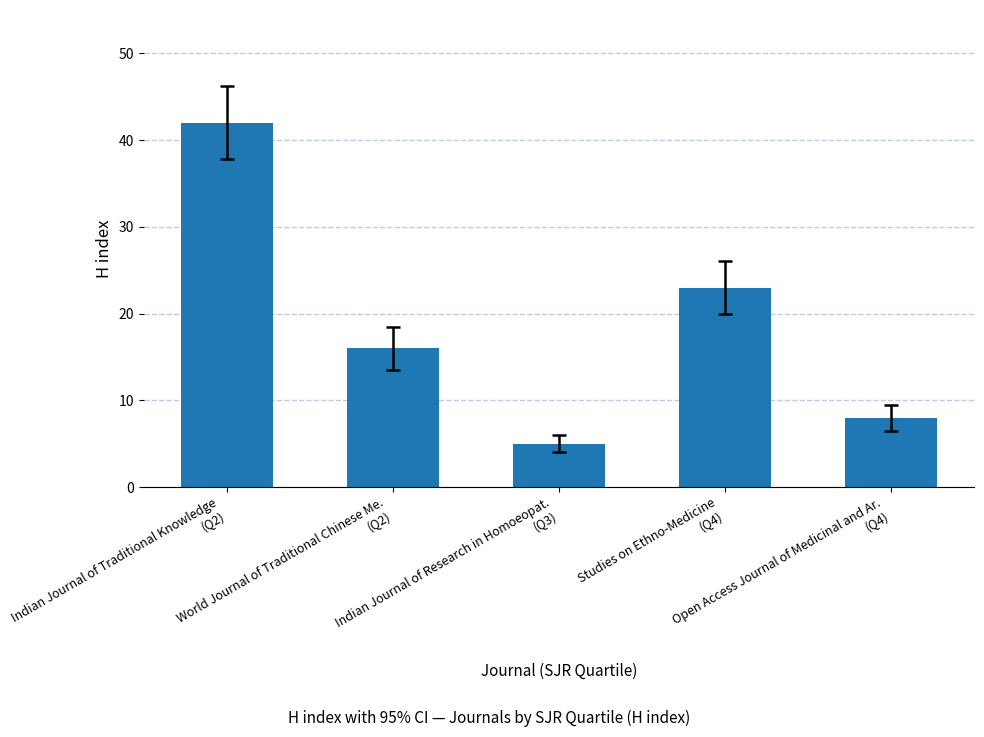

What is the sum of the values at Open Access Journal of Medicinal and Ar.
(Q4) and Indian Journal of Research in Homoeopat.
(Q3)?

13